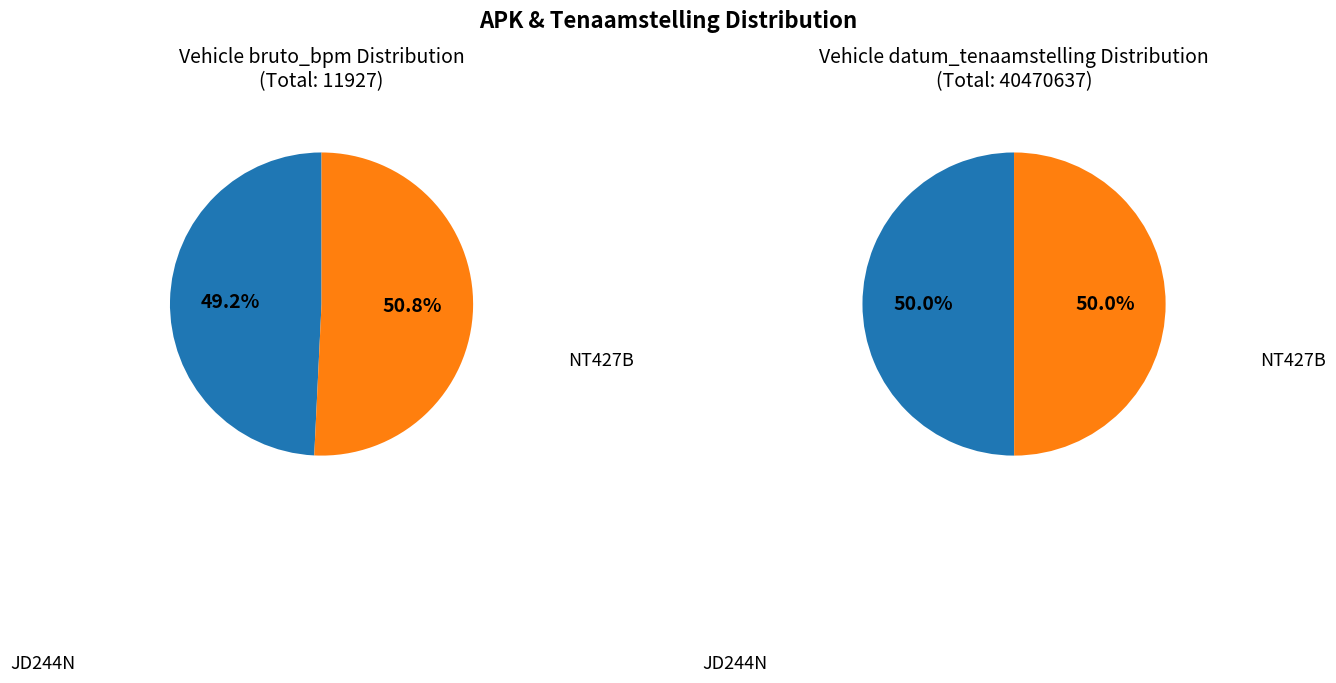

To the nearest percent, what portion does NT427B represent?

50%